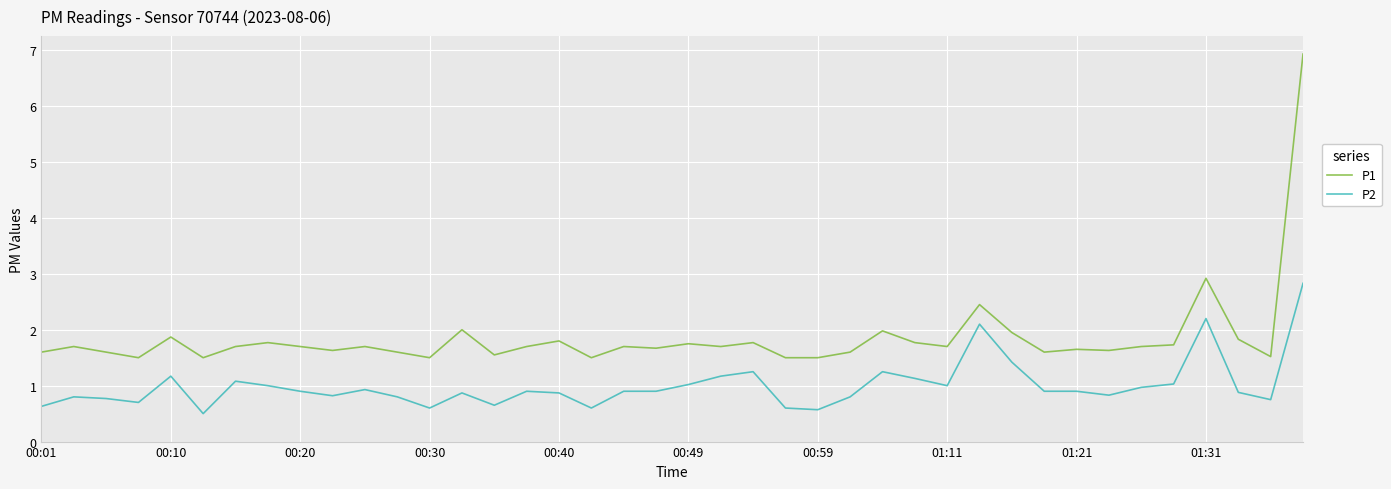

Which series has the largest total across all categories?

P1